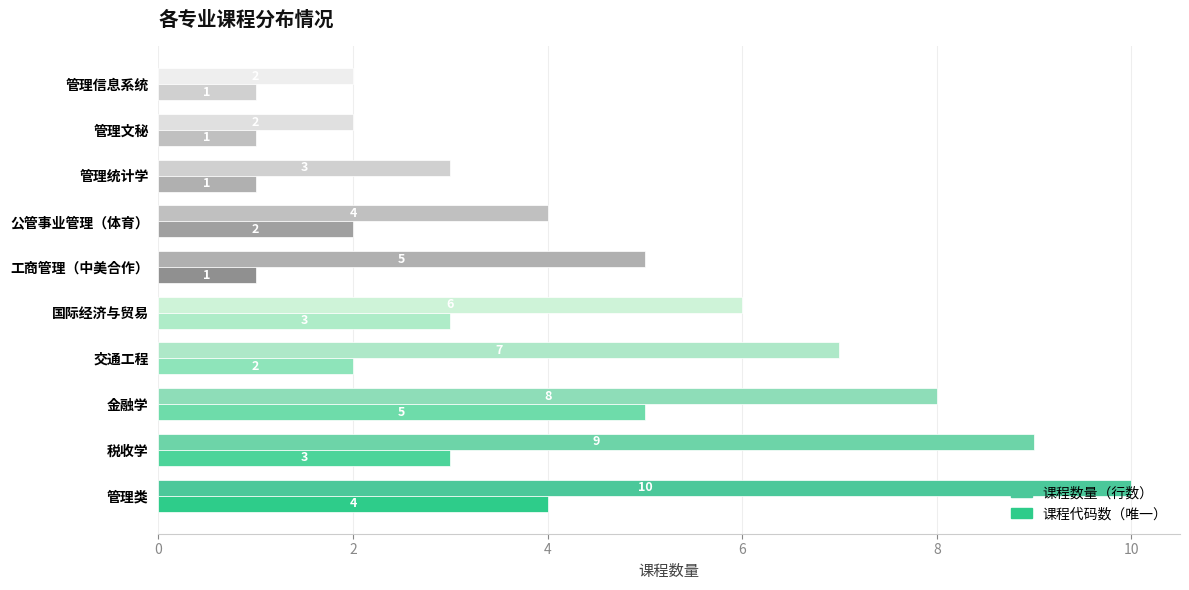

How many categories are shown in the chart?

10